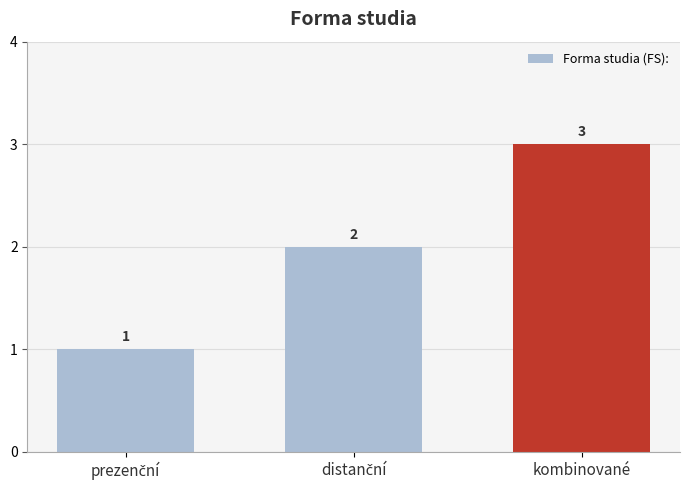

The chart shows a value of 3 at kombinované. True or false?

True